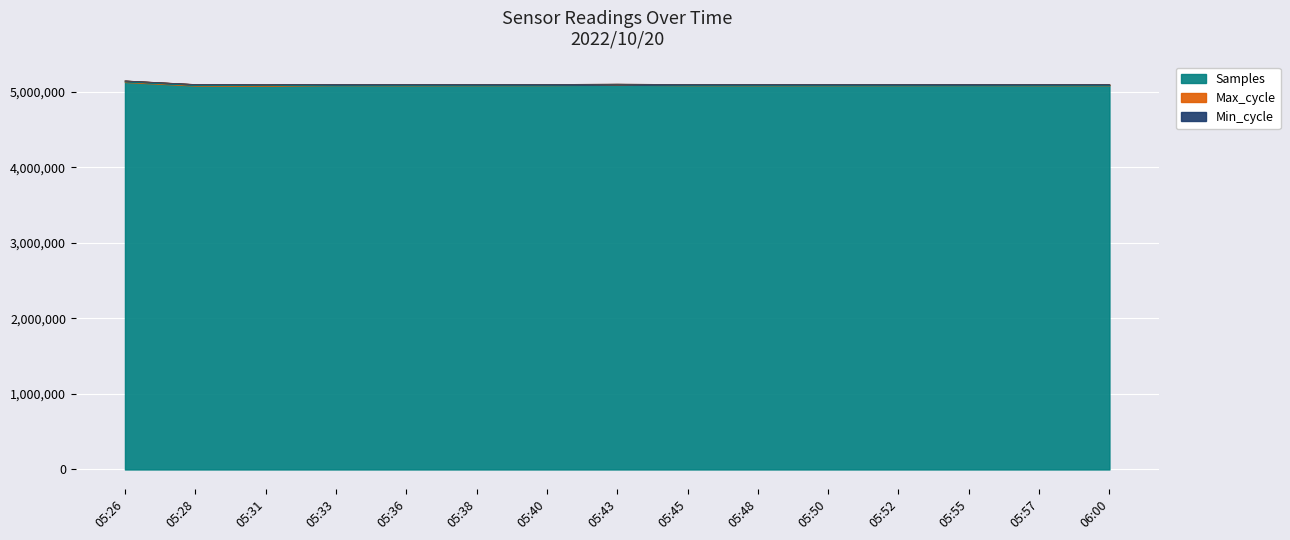

What is the minimum value for Samples?

5078510